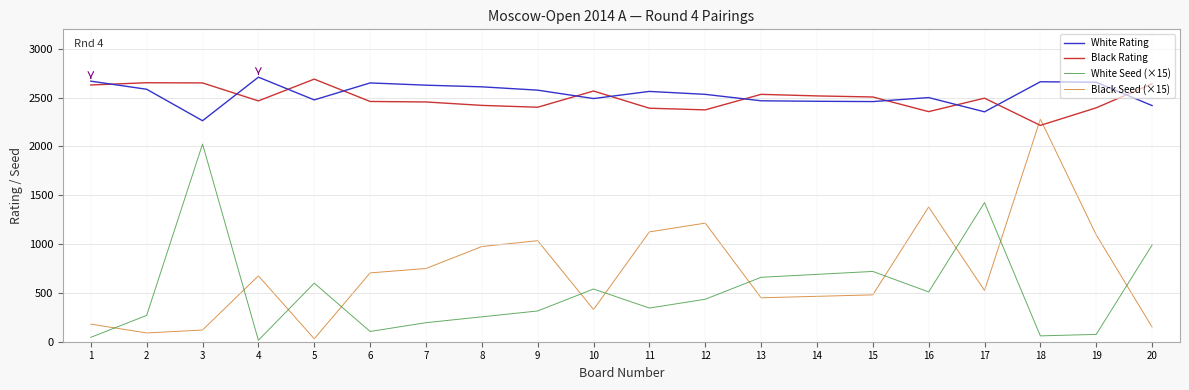

What is the greatest value displayed?

2710